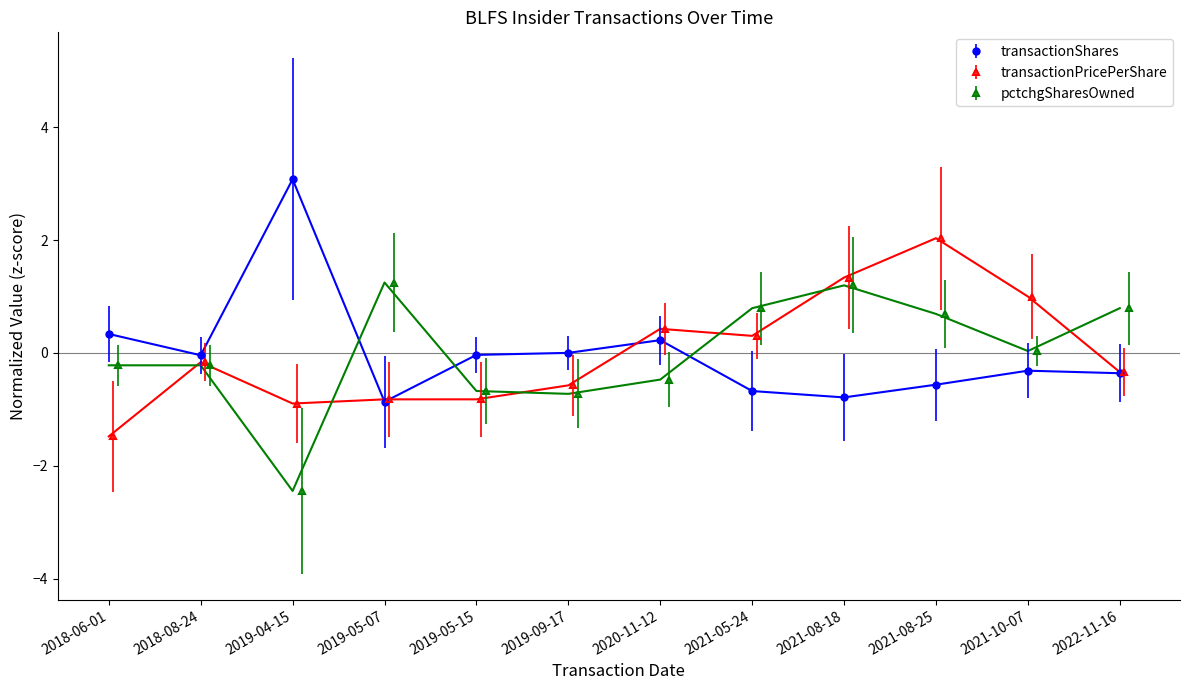

True or false: transactionPricePerShare has a value of 0.3 at 2021-05-24.

True